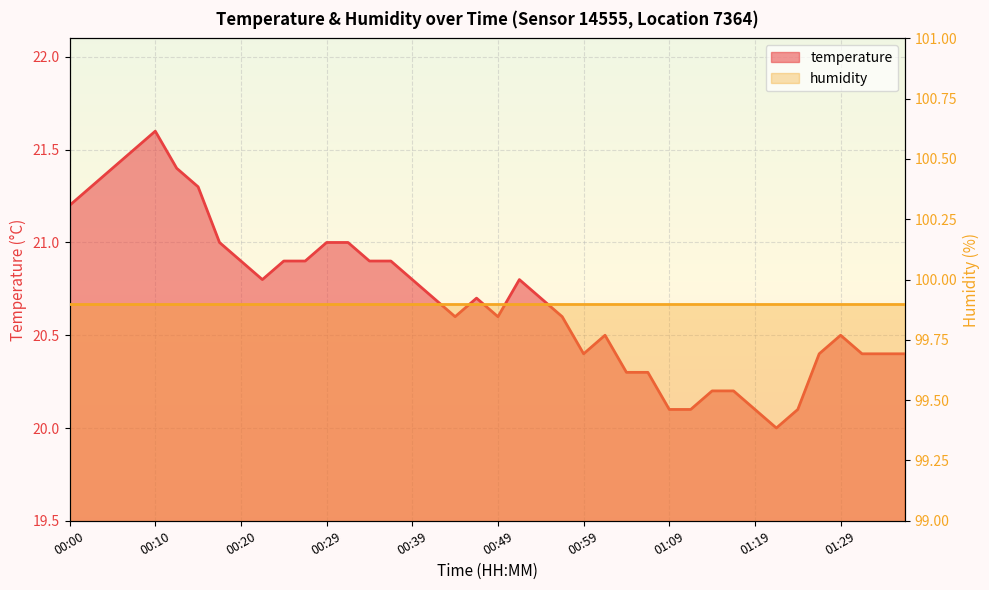

How many categories are shown in the chart?

40